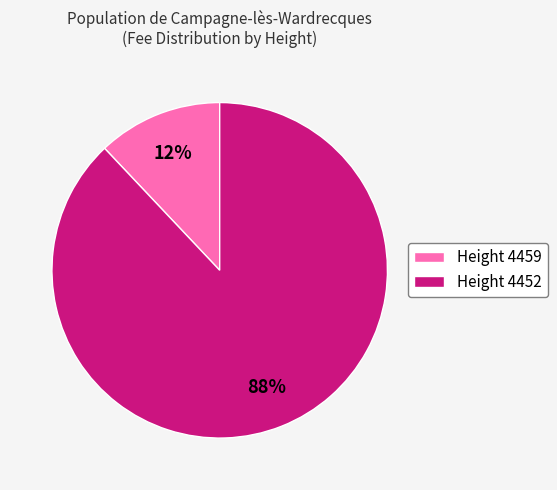

True or false: Height 4452 accounts for 80% of the total.

False